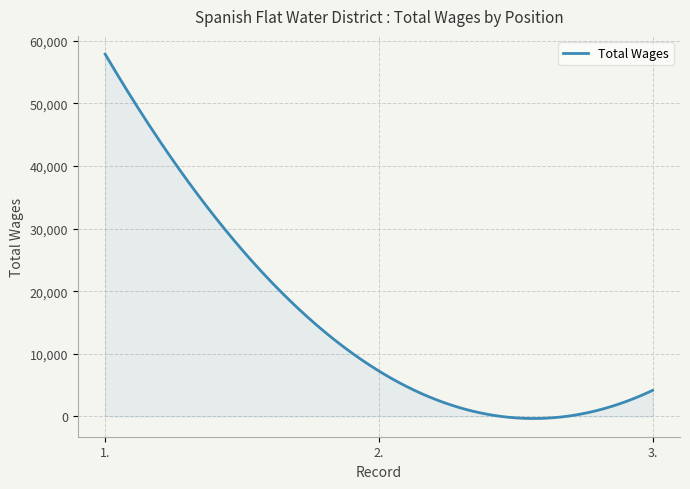

How many lines are shown in the chart?

1